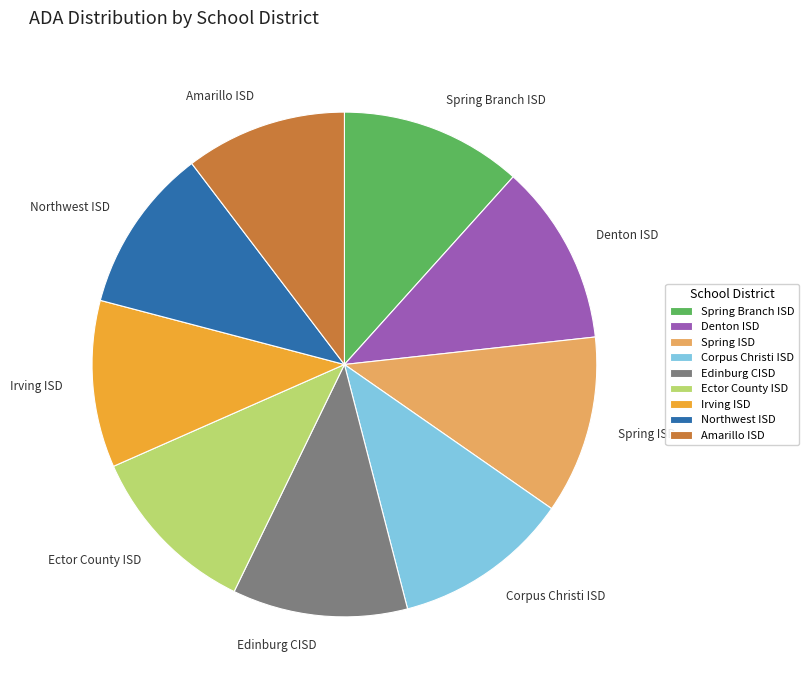

Does any single category account for the majority?

No